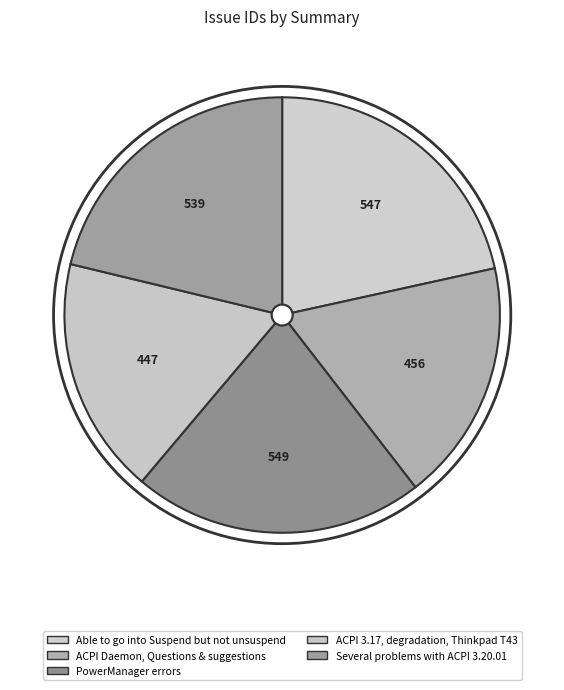

Is there any slice that represents more than half of the pie?

No